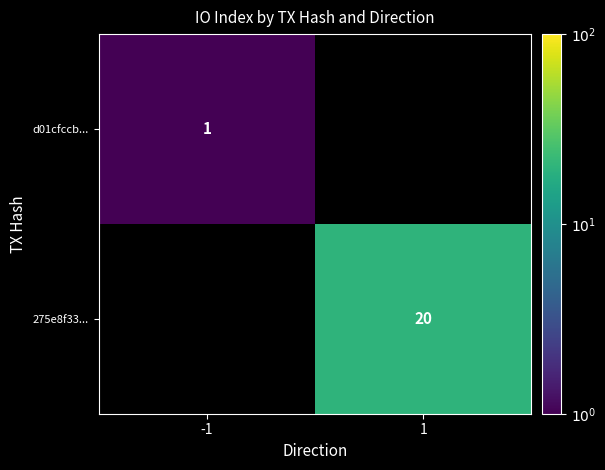

The 275e8f33... series shows 6.0 at 1. True or false?

False